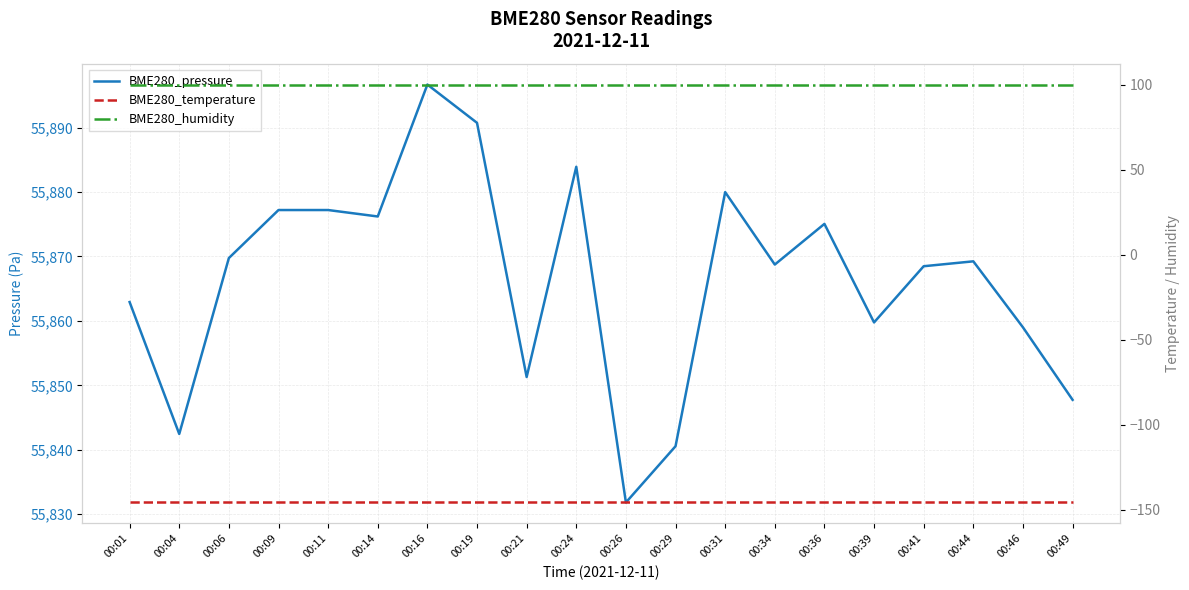

At which label is BME280_temperature closest to -145?

00:01